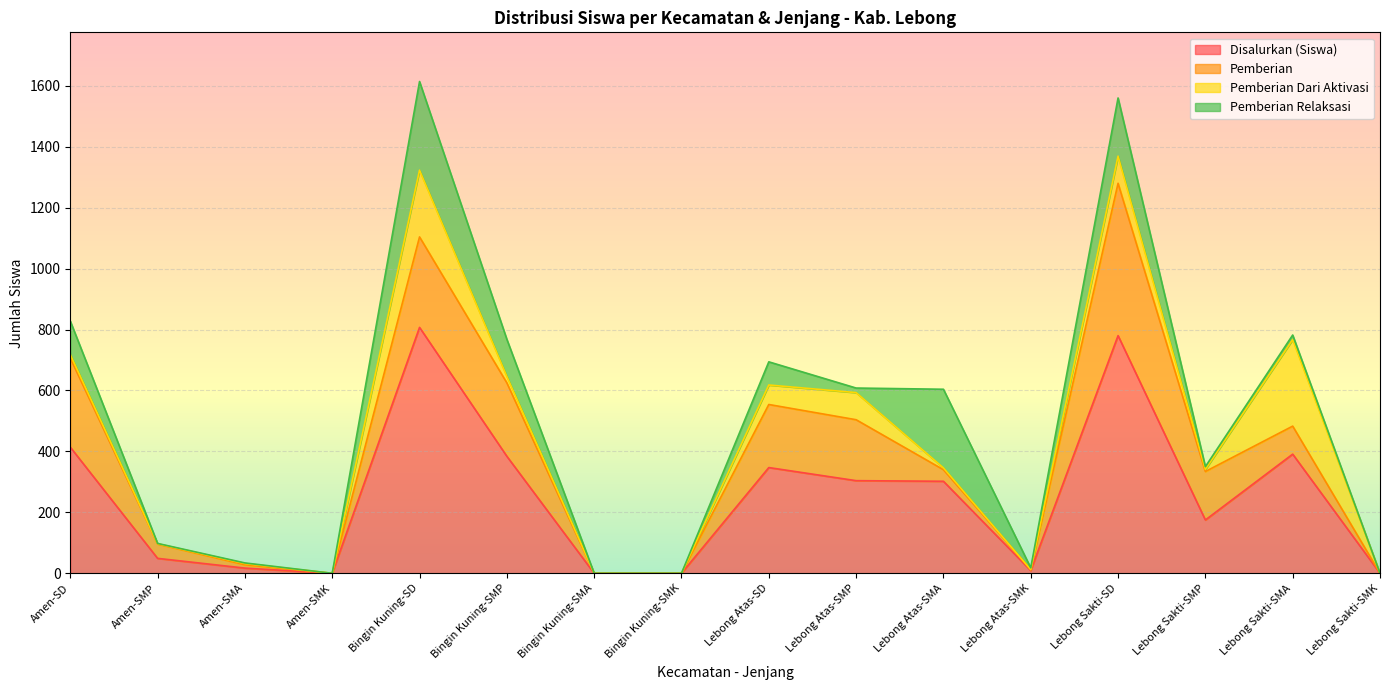

What is the sum of all Pemberian Dari Aktivasi values?

796